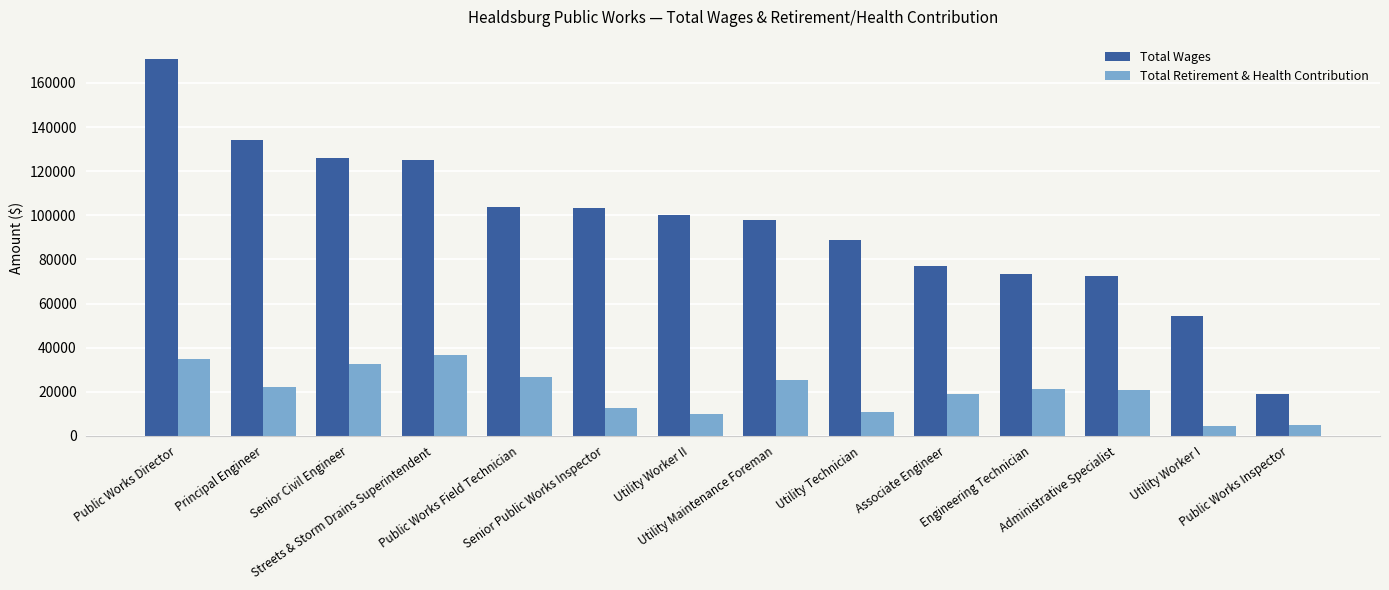

Rank the series by their maximum value, from highest to lowest.

Total Wages, Total Retirement & Health Contribution